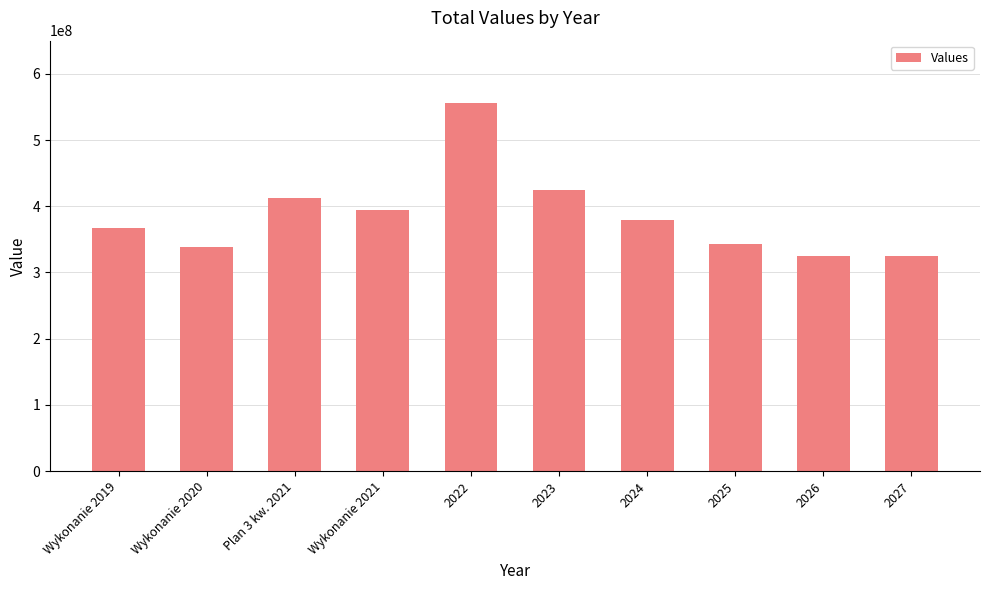

What is the value of the 5th bar from the left?

555418135.4